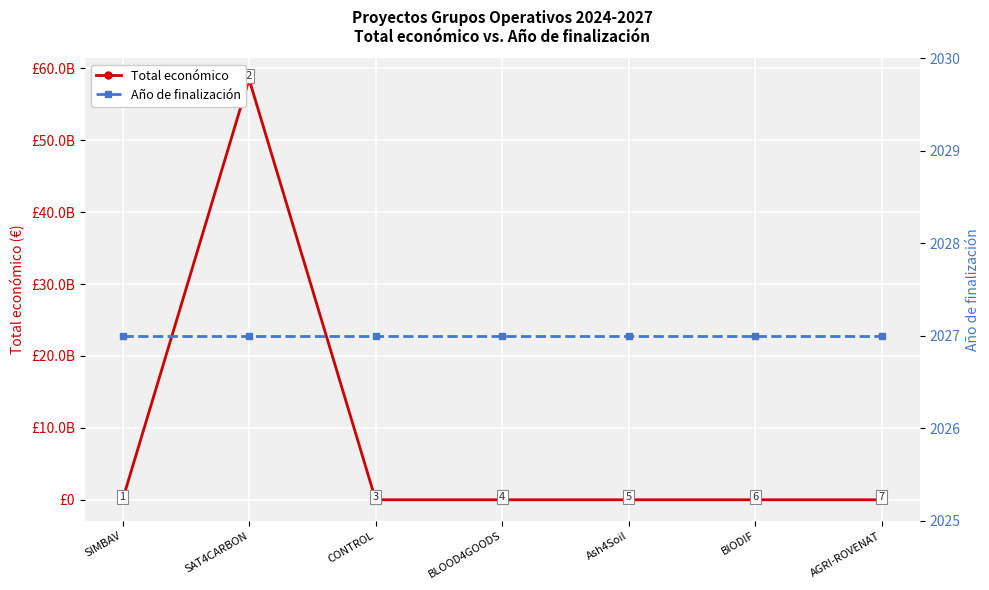

What is the greatest value displayed?

58462941715